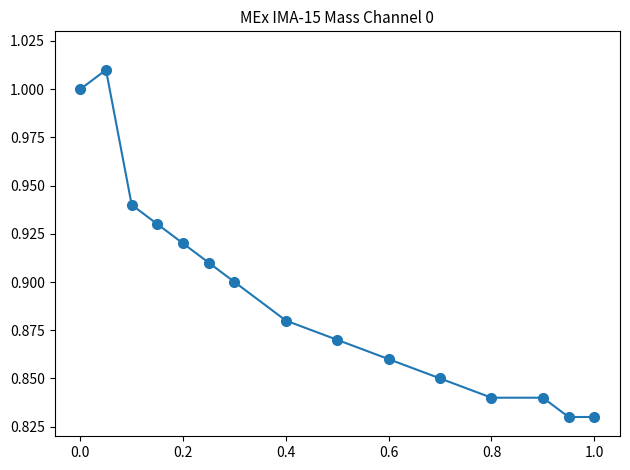

What is the sum of all values?

13.4